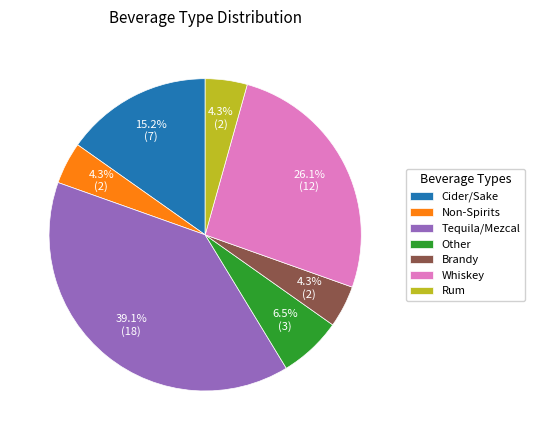

What is the largest slice in the pie chart?

Tequila/Mezcal